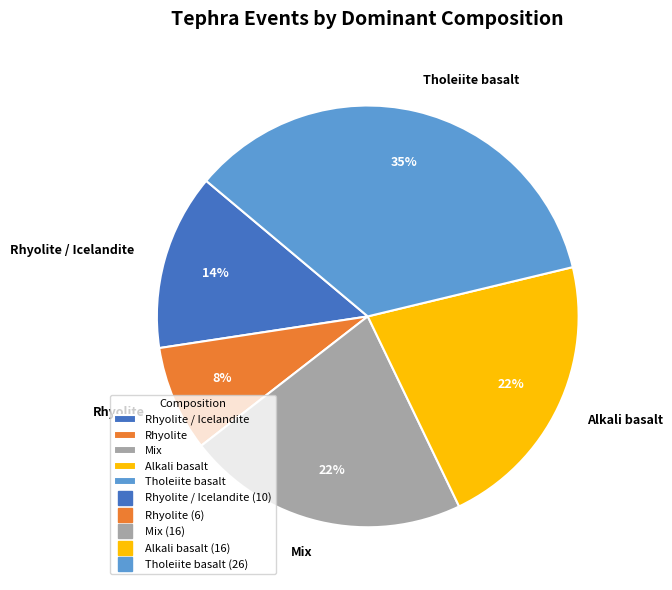

Is it true that Alkali basalt is 22% of the pie?

True